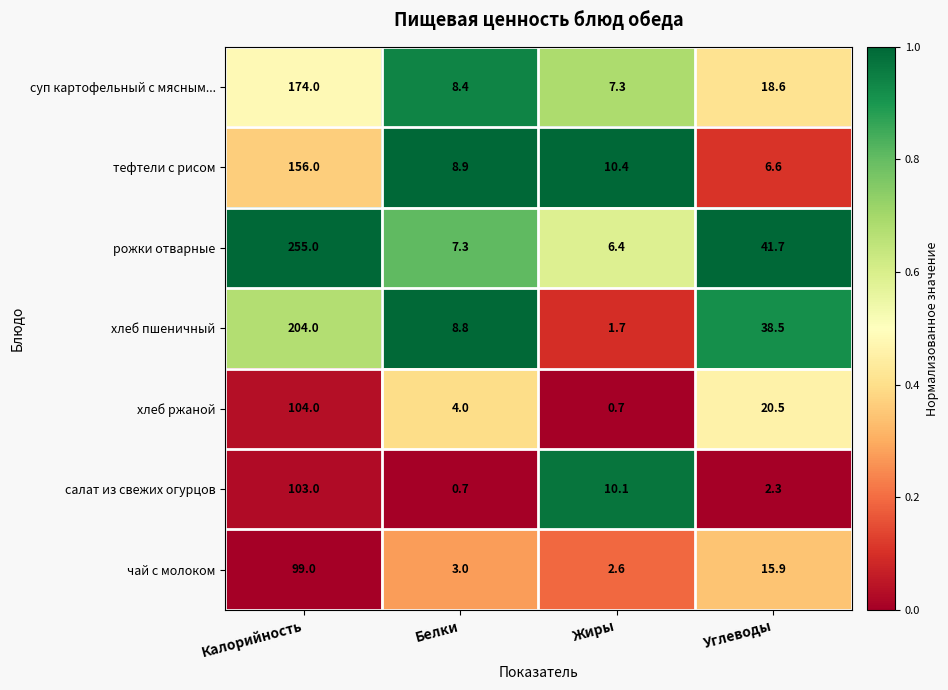

What is the difference between the second highest and minimum values in the рожки отварные series?

35.3